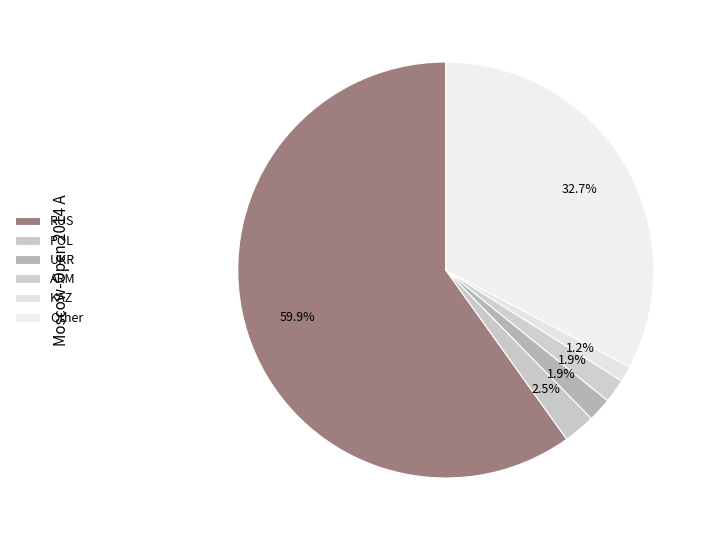

How many slices are in this pie chart?

6